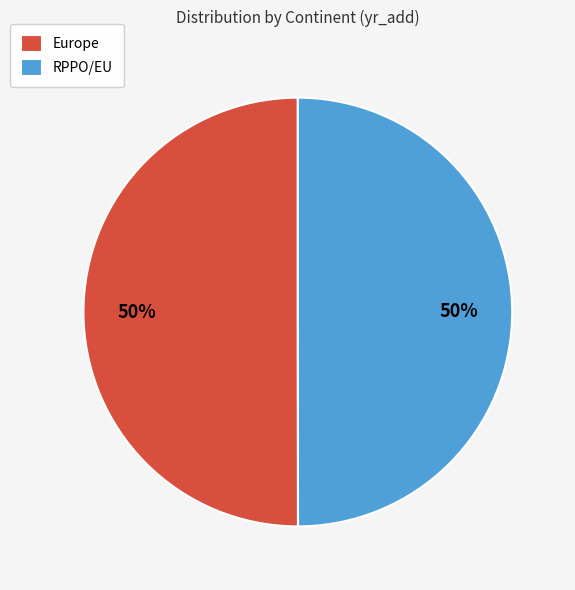

True or false: RPPO/EU accounts for 43% of the total.

False